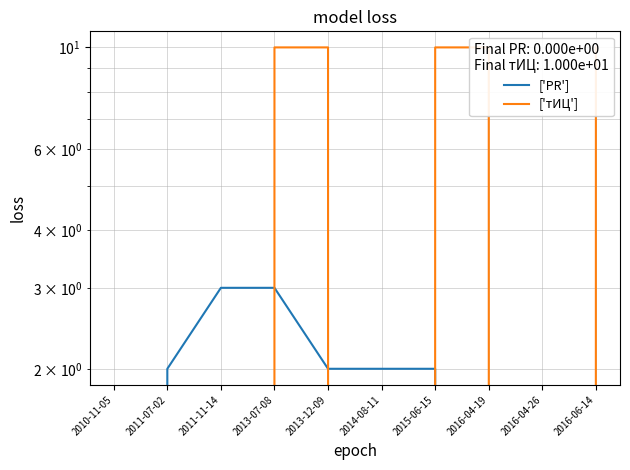

Where does the ['PR'] series first go above 2?

2011-11-14